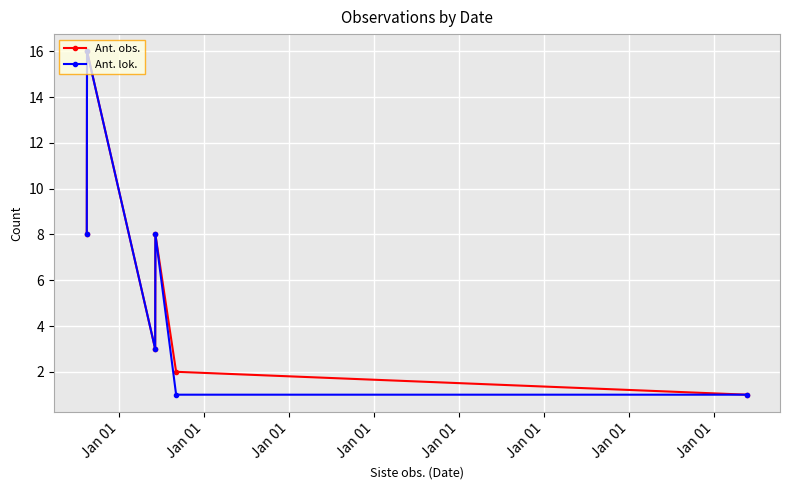

Does the chart have visible grid lines?

Yes